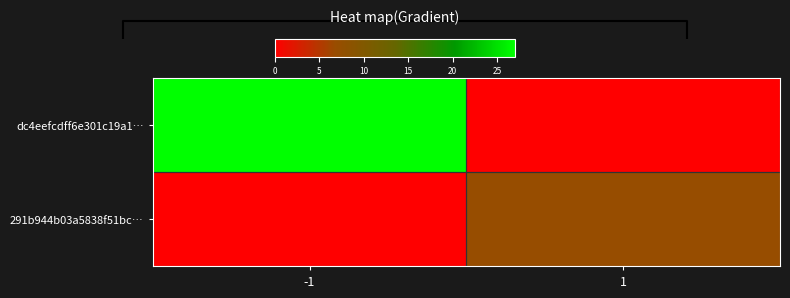

Which series has the largest total across all categories?

dc4eefcdff6e301c19a1…